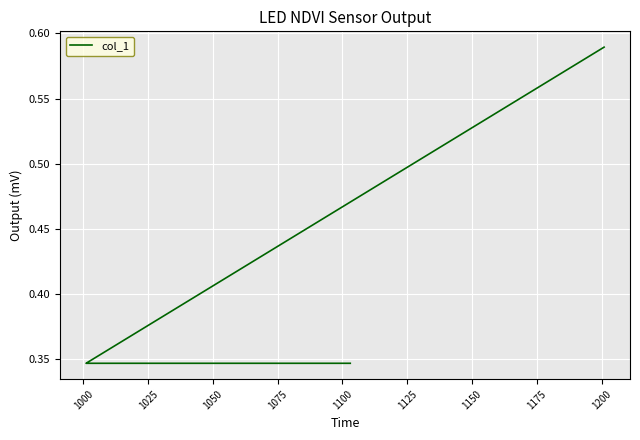

What is the value of the 17th point from the left?

0.3